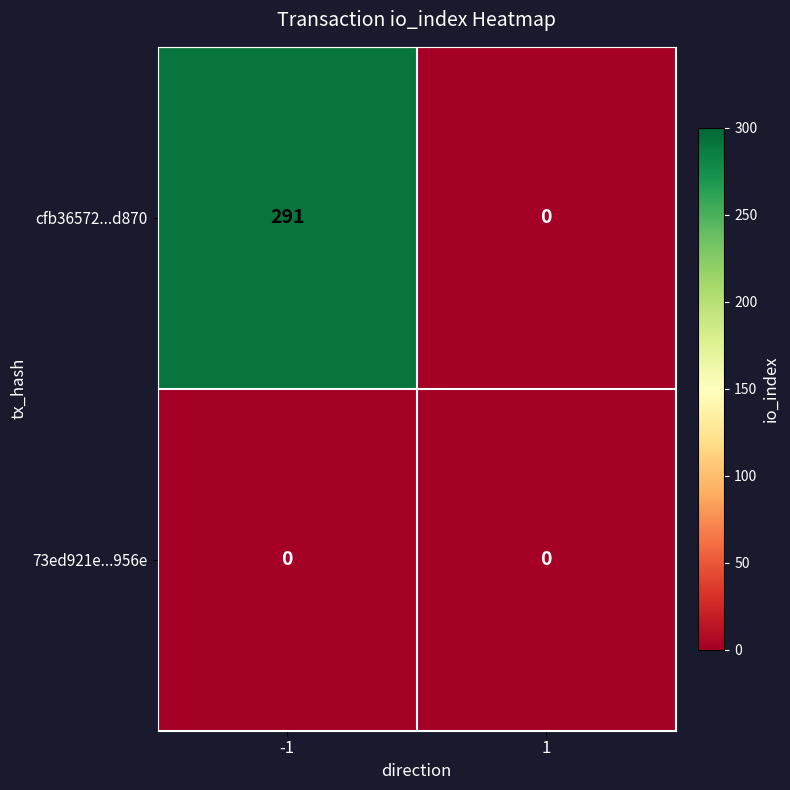

Which series has the largest total across all categories?

cfb36572...d870